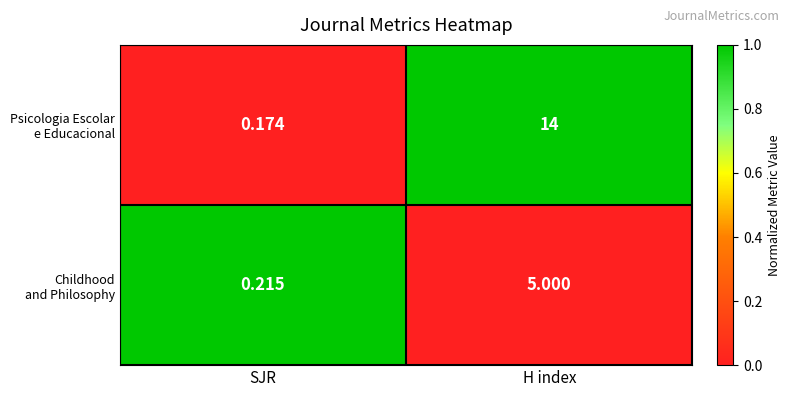

What is the maximum value shown in the chart?

14.0